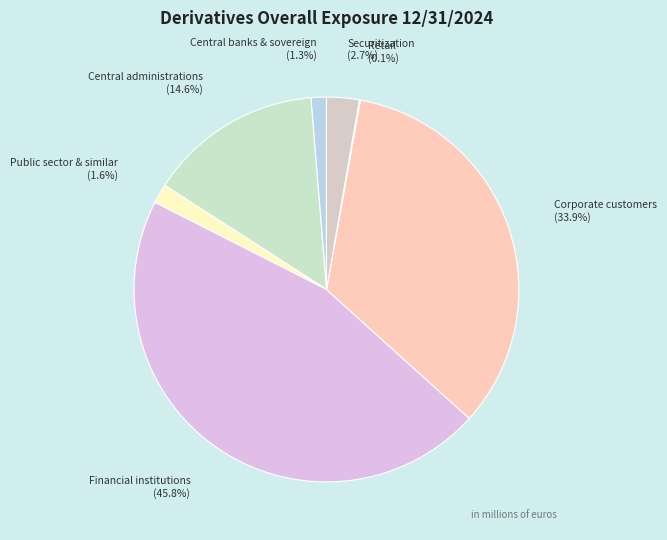

What is the largest slice in the pie chart?

Financial institutions